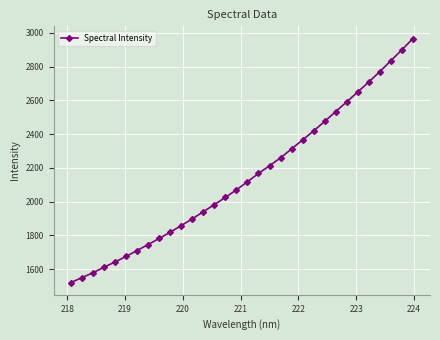

What is the value of the 29th point from the left?

2770.6